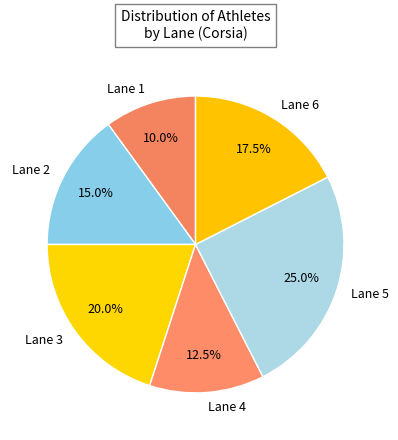

Count the number of slices in the pie.

6